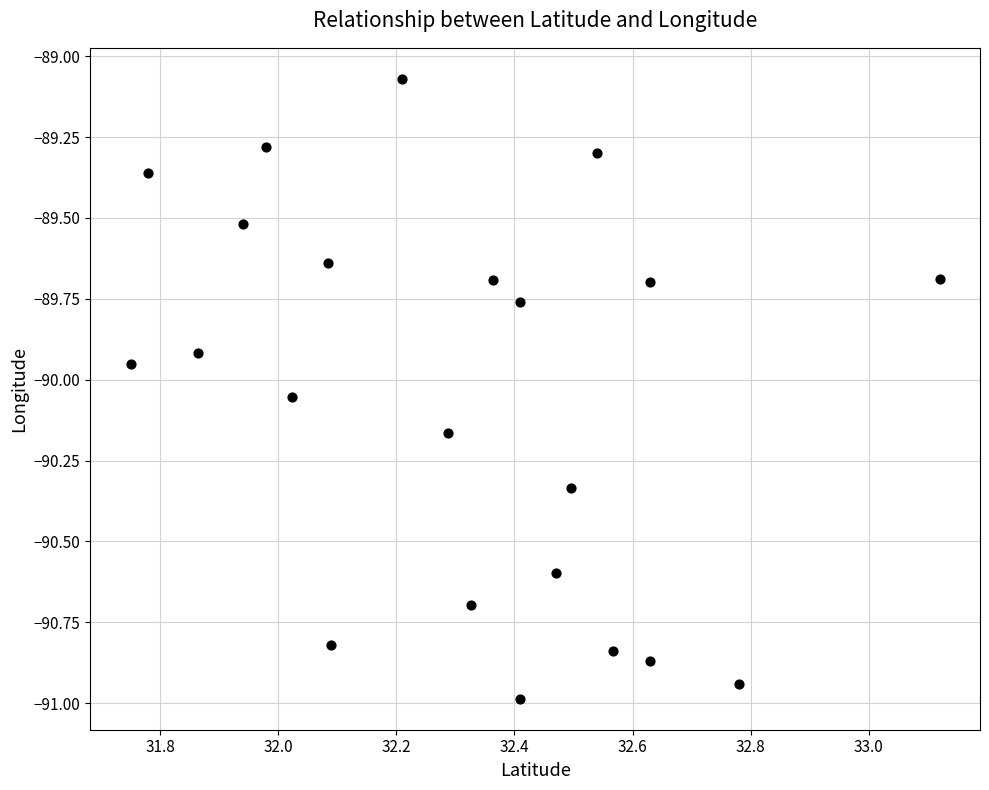

What is the range of X values (max minus min)?

1.4